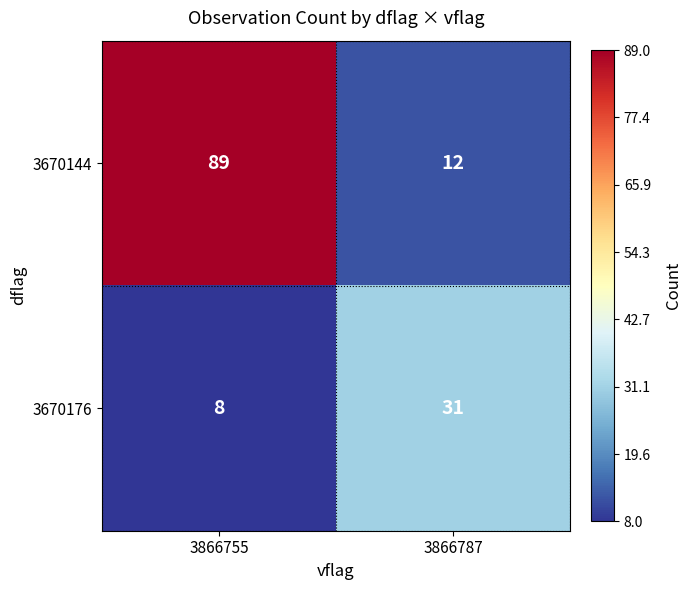

What is the sum of all 3670144 values?

101